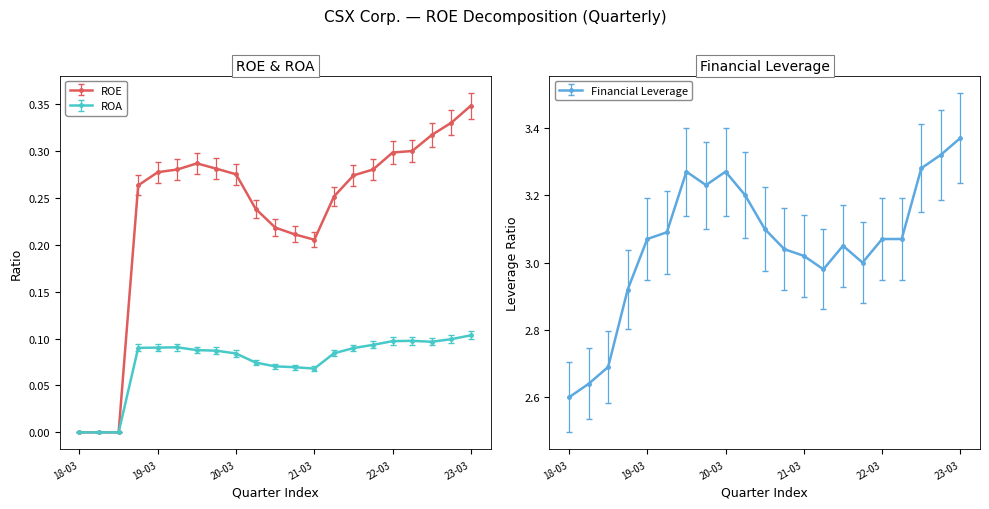

List the series in order of their peak value, lowest first.

ROA, ROE, Financial Leverage